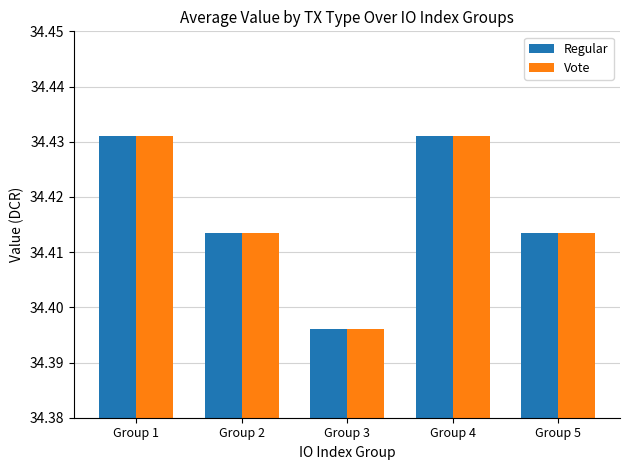

What is the sum of all Vote values?

172.1